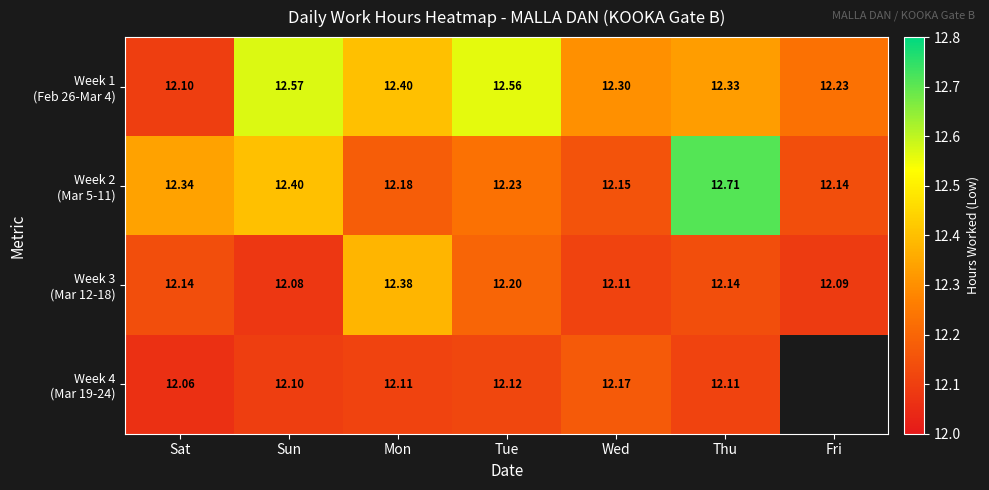

What is the total value across all series at Tue?

49.1